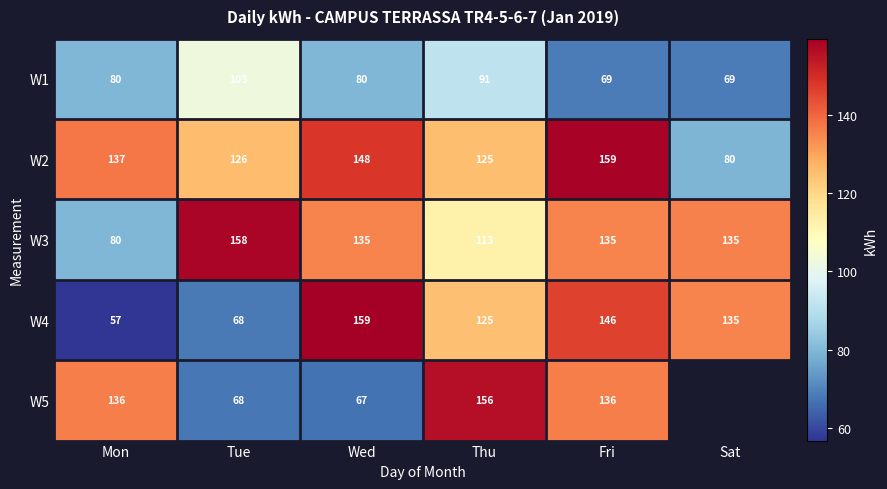

At how many categories does at least one series exceed 121?

6